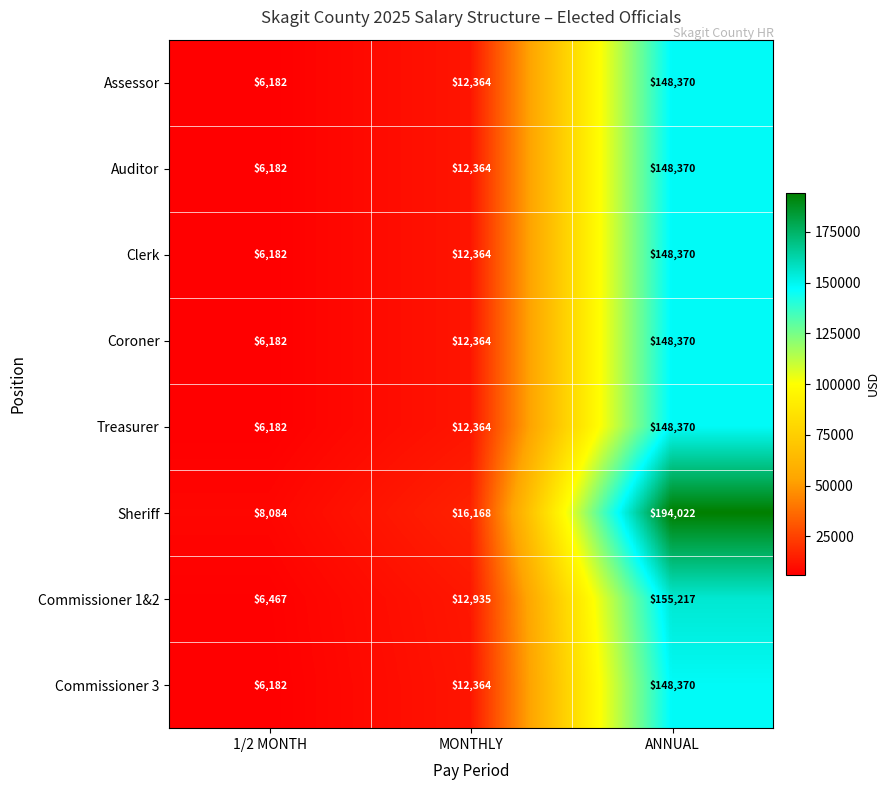

What is the sum of all Commissioner 1&2 values?

174619